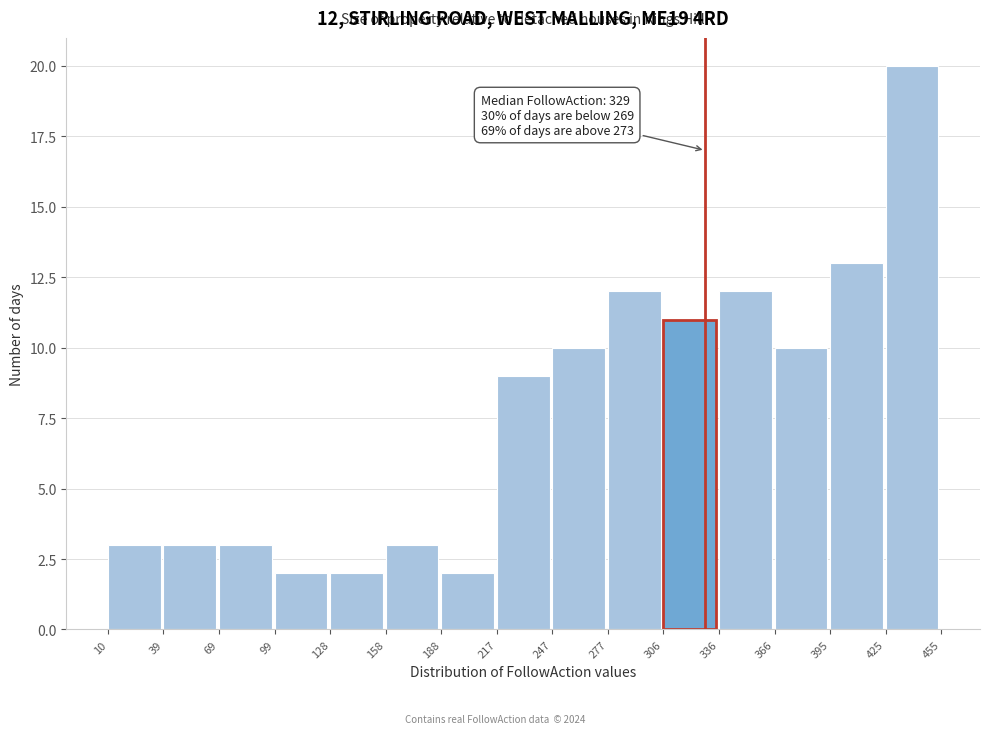

Which range on the x-axis has the tallest bar?

425 to 455